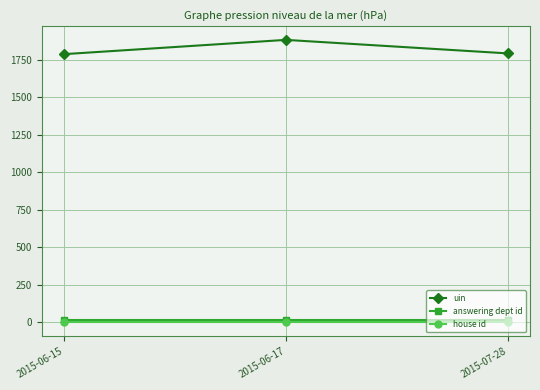

What is the spread (max minus min) of values at 2015-06-15?

1785